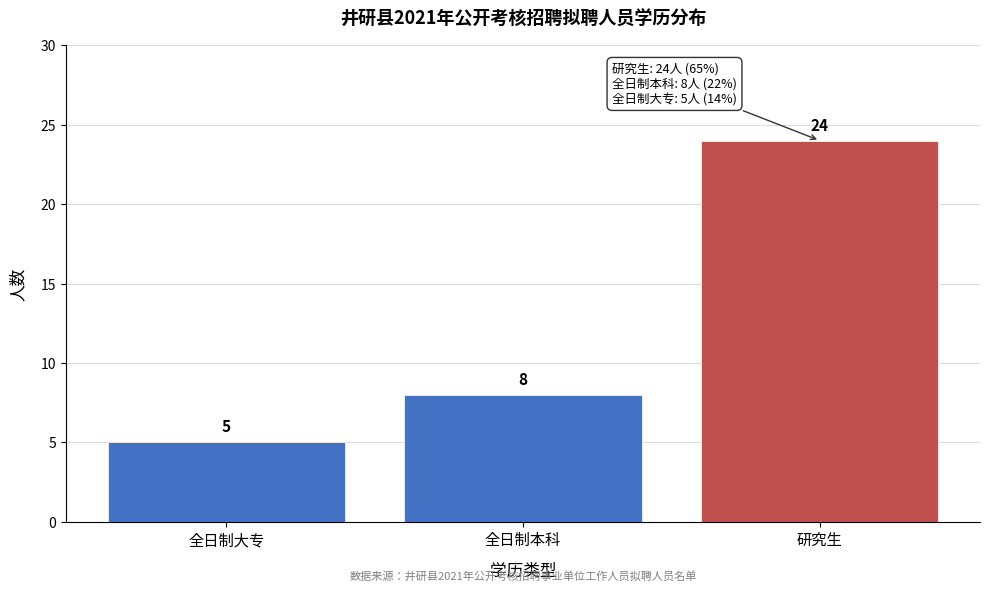

Reading right to left, extract all data points from this chart.

研究生=24	全日制本科=8	全日制大专=5